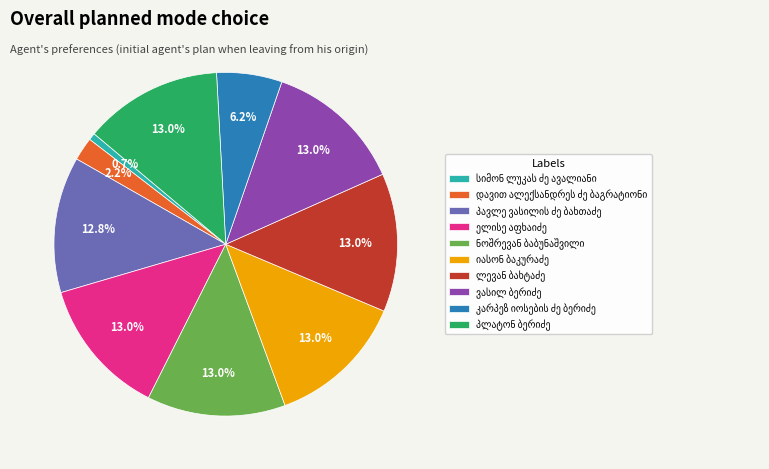

Is there any slice that represents more than half of the pie?

No